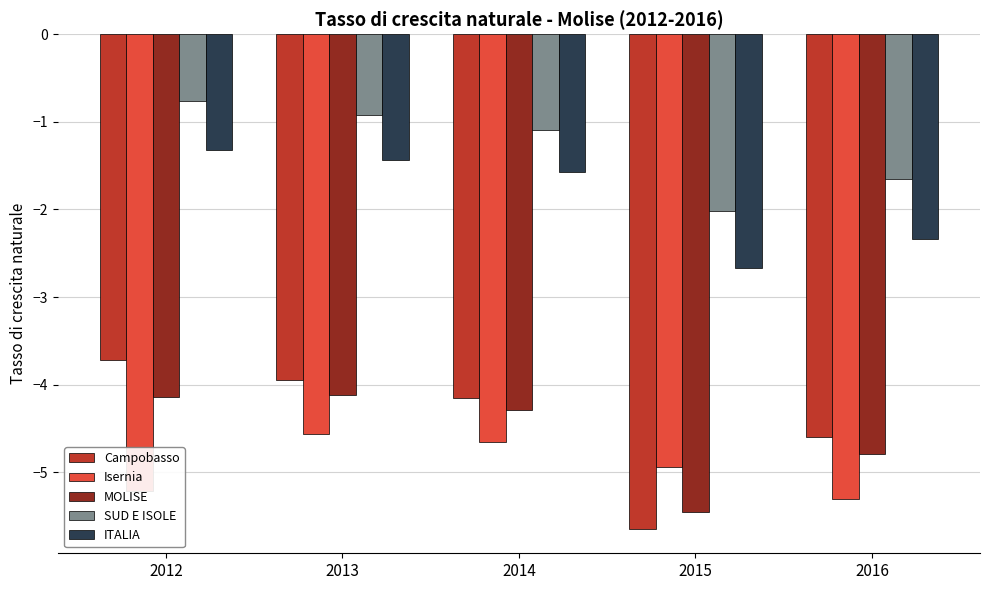

Is it true that SUD E ISOLE equals -0.2 at 2013?

False